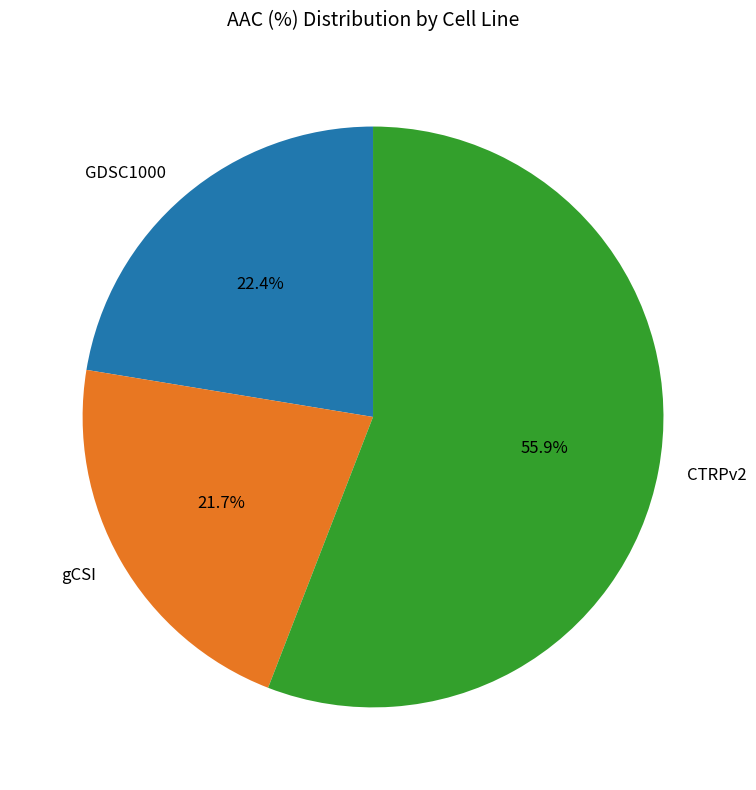

Which slice represents more than half of the pie?

CTRPv2